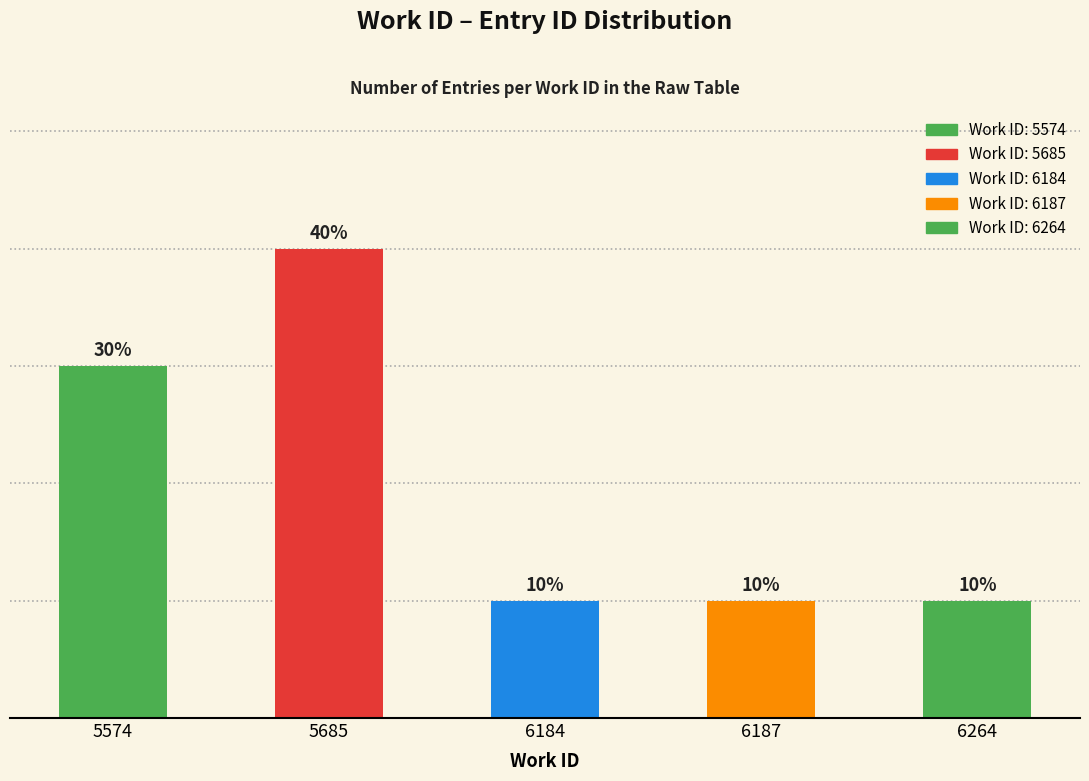

List the labels in order of value, largest first.

5685, 5574, 6184, 6187, 6264